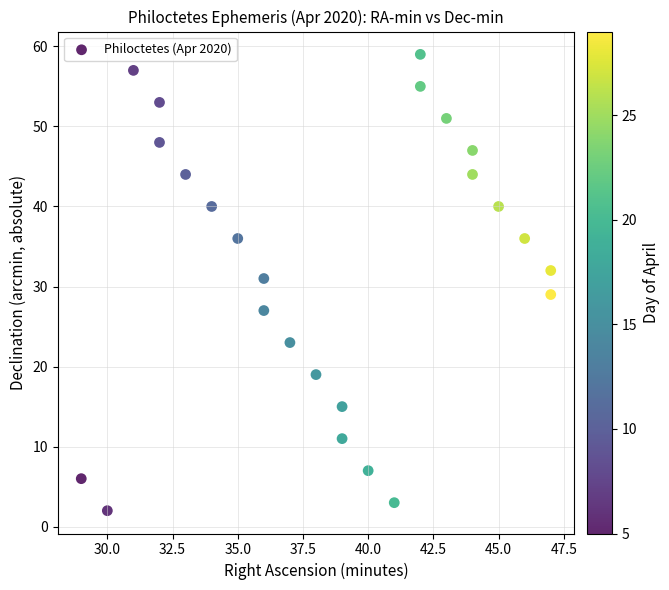

What is the range of X values (max minus min)?

18